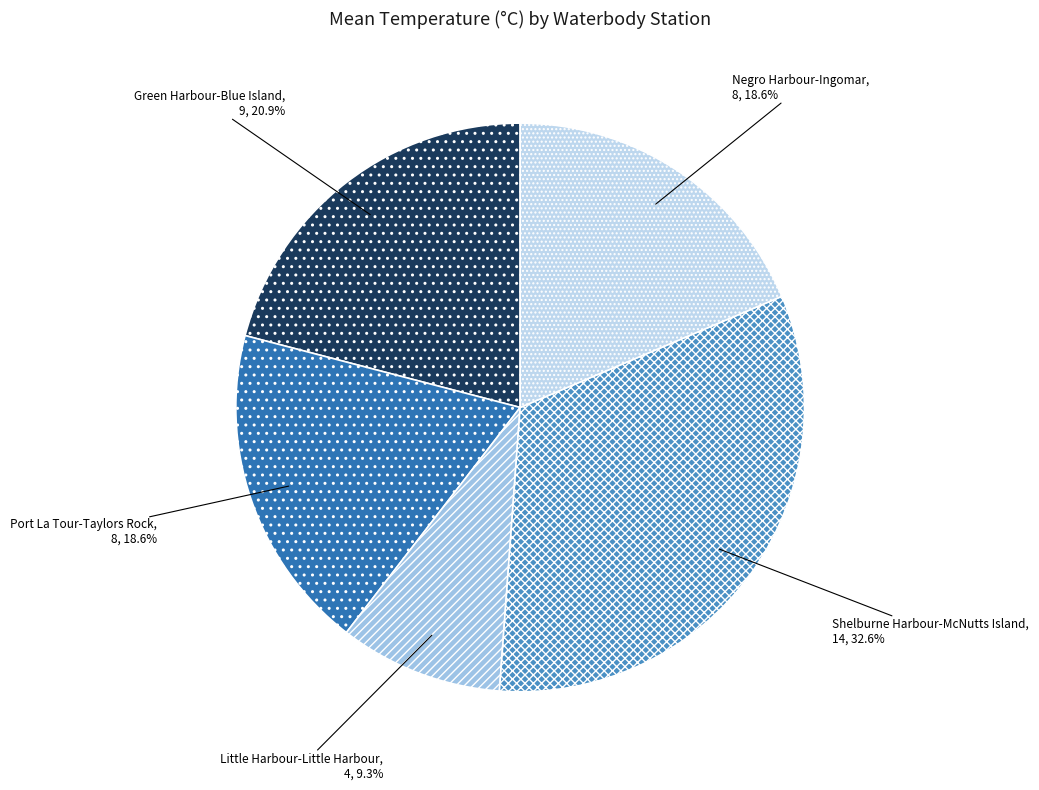

How many segments does this pie chart have?

5